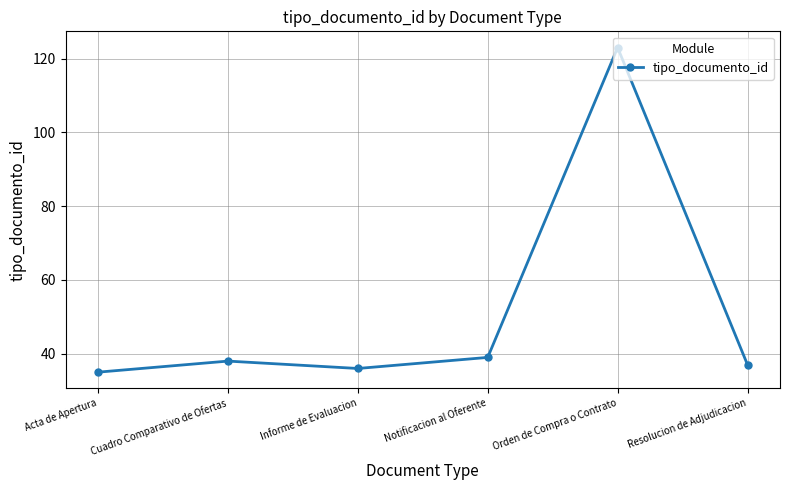

True or false: the data shows 123 at Orden de Compra o Contrato.

True